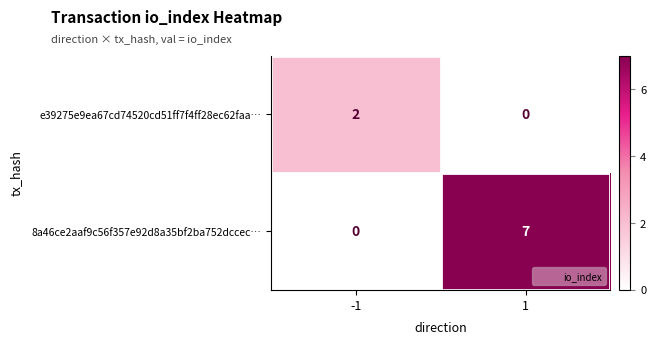

Which series has the largest range (max minus min)?

8a46ce2aaf9c56f357e92d8a35bf2ba752dccec…